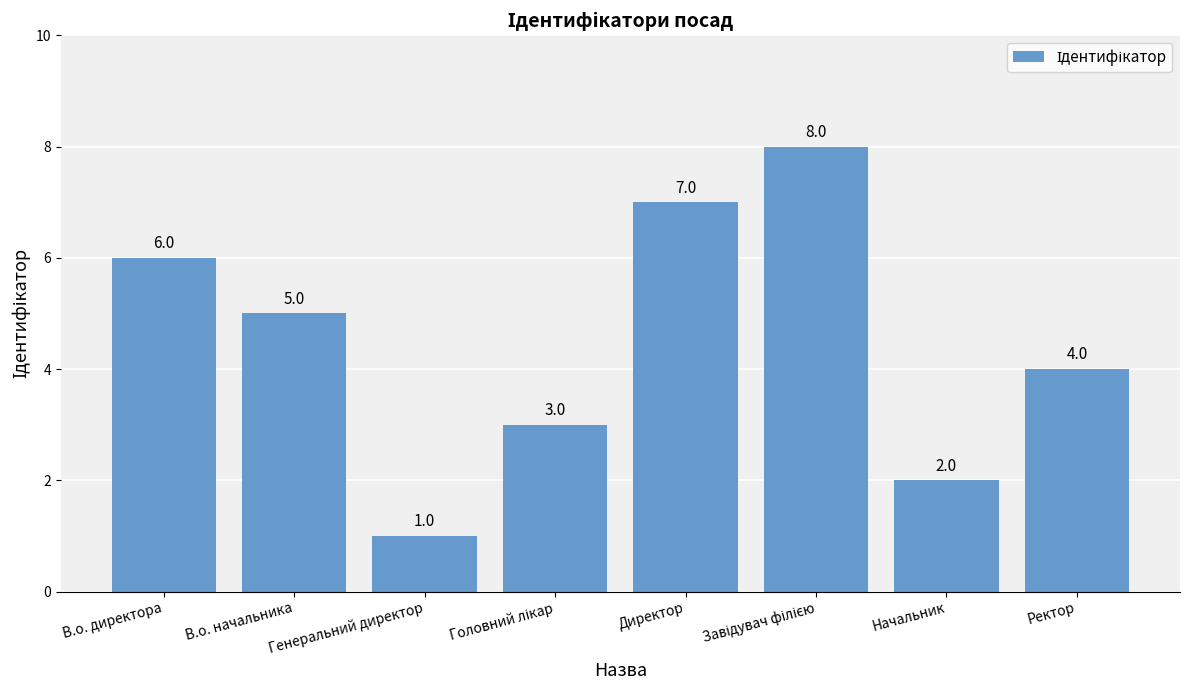

How many values are below 5?

4